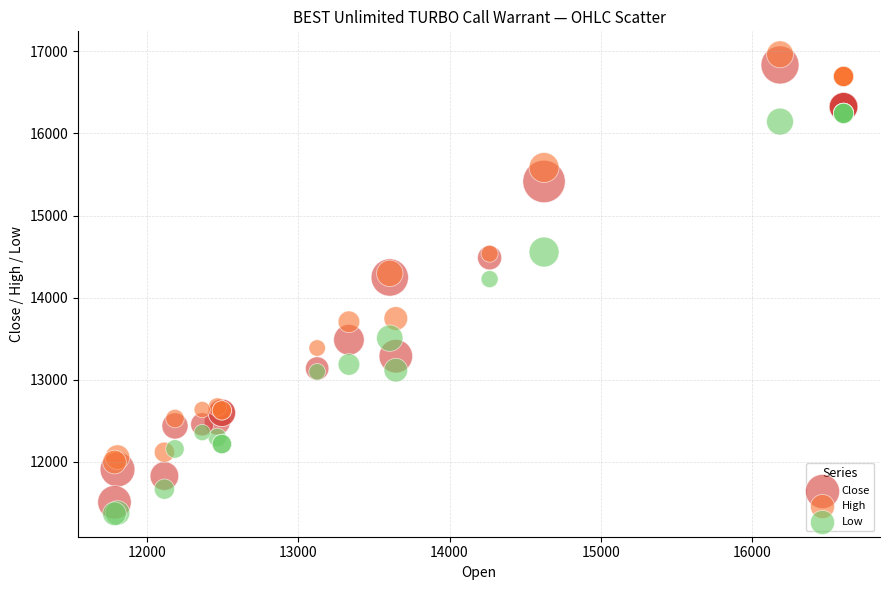

What is the X range (max minus min) for the scatter plot?

4820